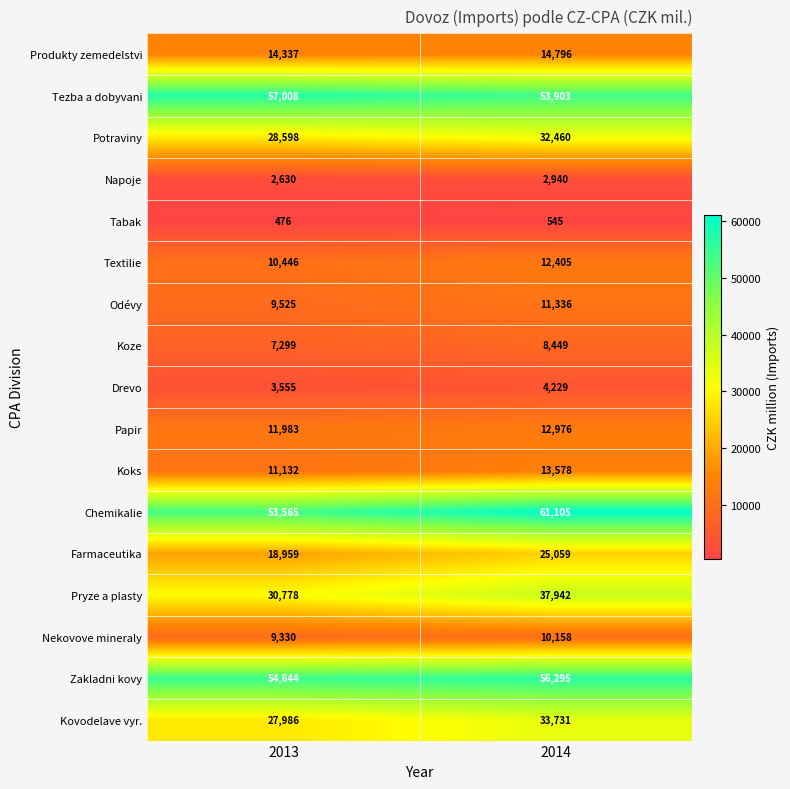

Which series changed the most between 2013 and 2014?

Chemikalie